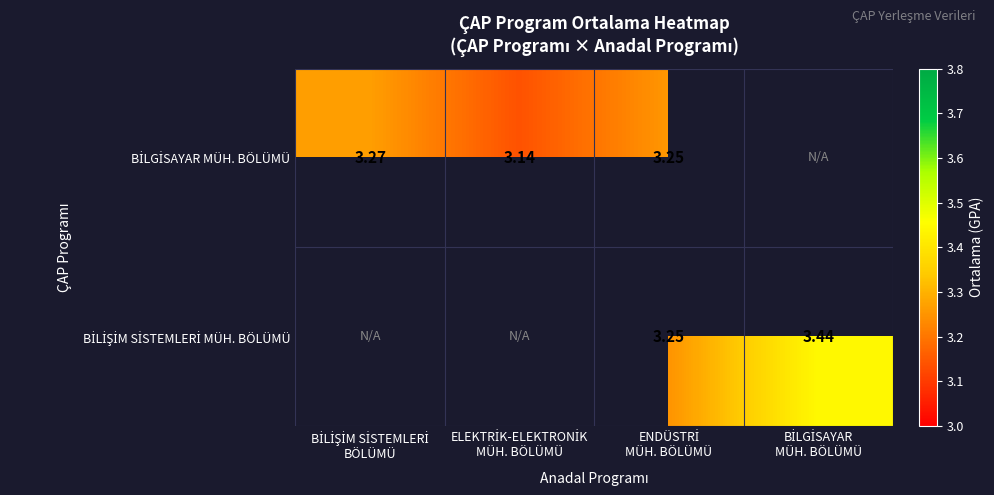

Rank the series by their maximum value, from lowest to highest.

BİLGİSAYAR MÜH. BÖLÜMÜ, BİLİŞİM SİSTEMLERİ MÜH. BÖLÜMÜ